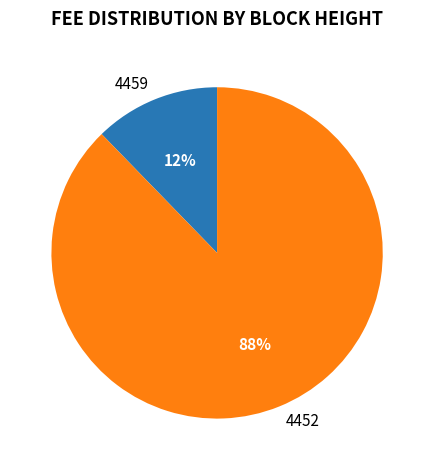

Rank the categories by value from highest to lowest.

4452, 4459